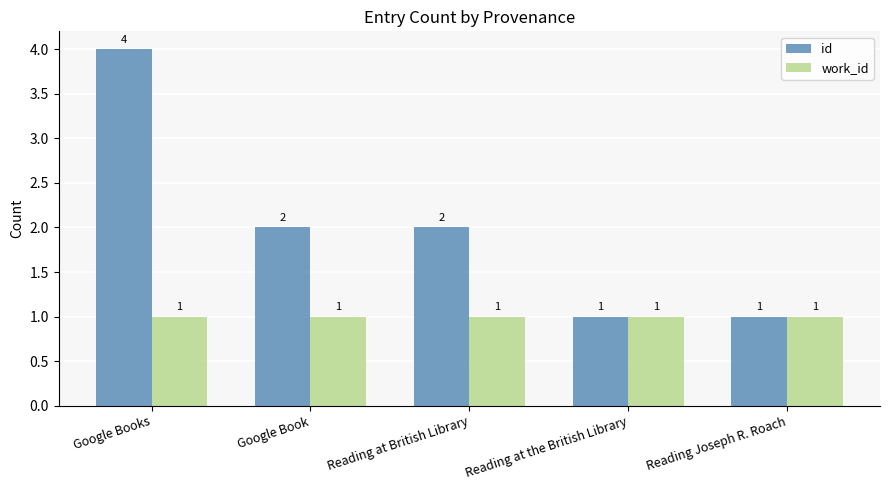

At which category is the sum across all series the highest?

Google Books